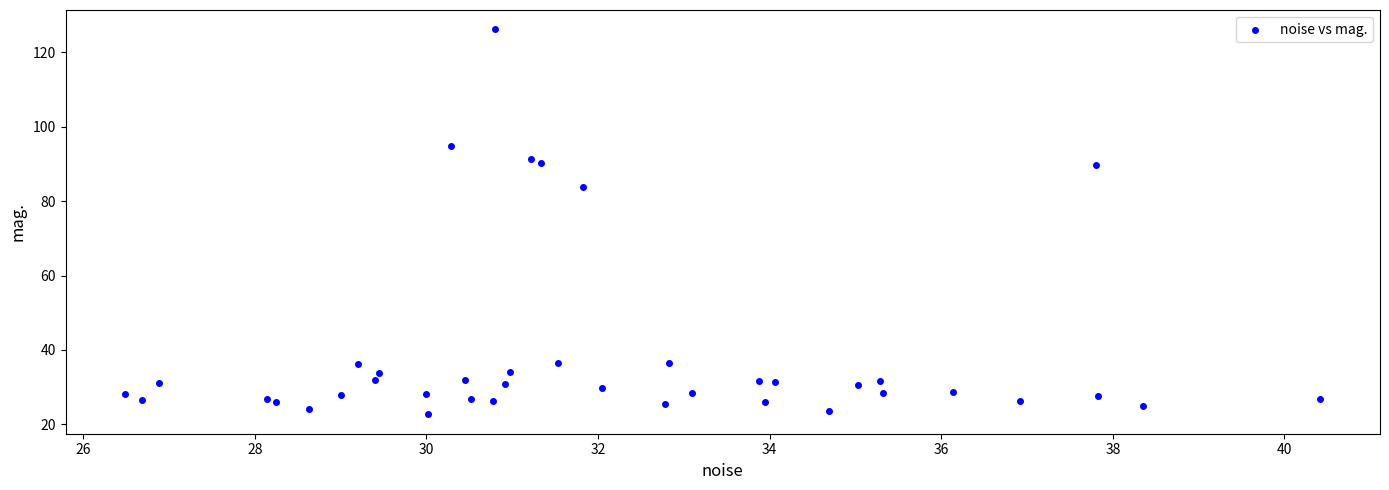

What Y value in the scatter plot is closest to 74?

83.9